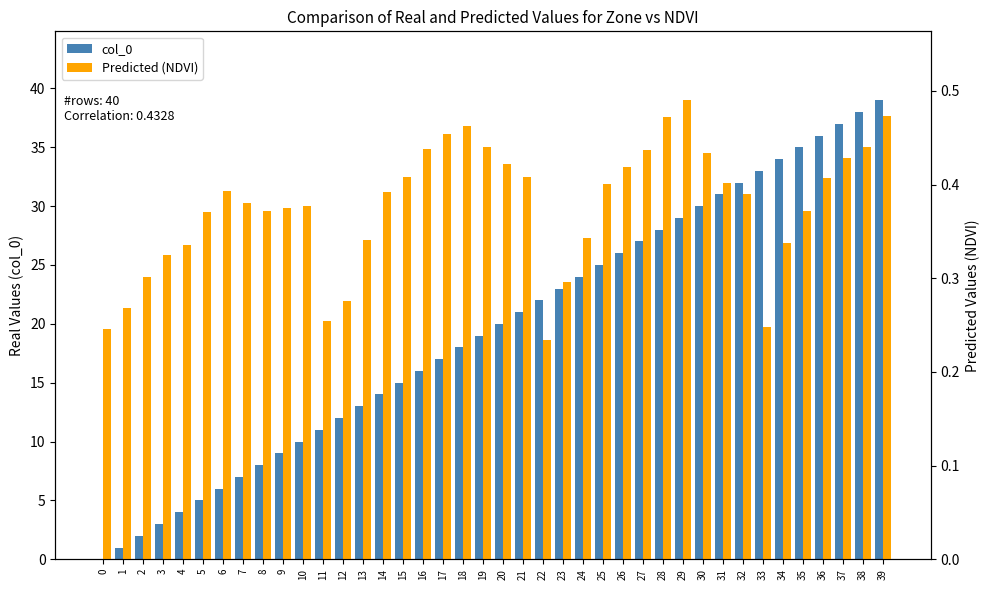

What is the sum of the Predicted (NDVI) values at 21 and 12?

0.7